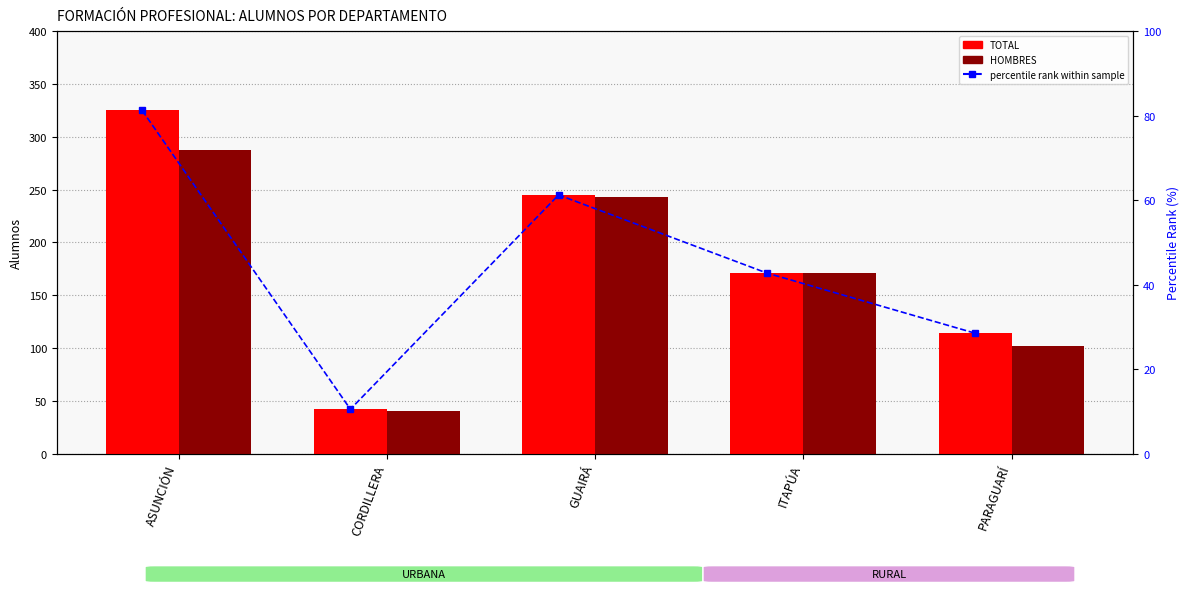

Rank the series by their maximum value, from lowest to highest.

percentile rank within sample, HOMBRES, TOTAL